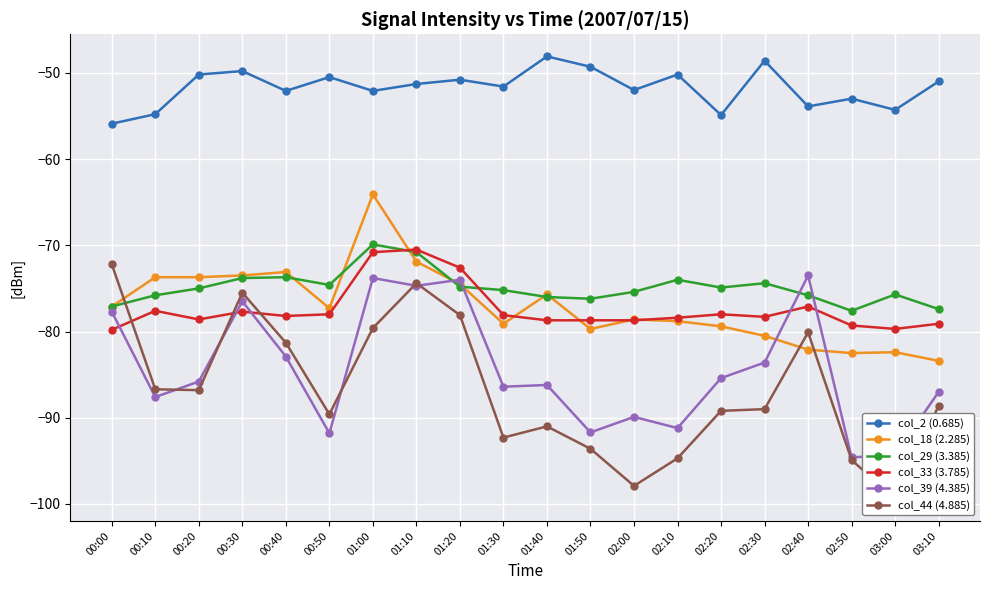

At which label is col_44 (4.885) closest to -85?

00:10